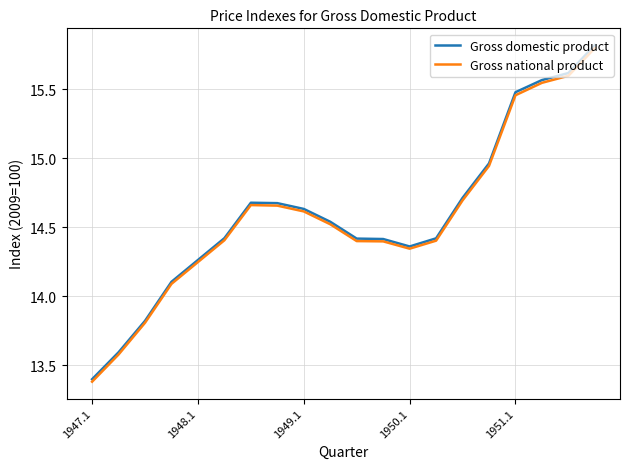

What is the smallest value displayed?

13.4